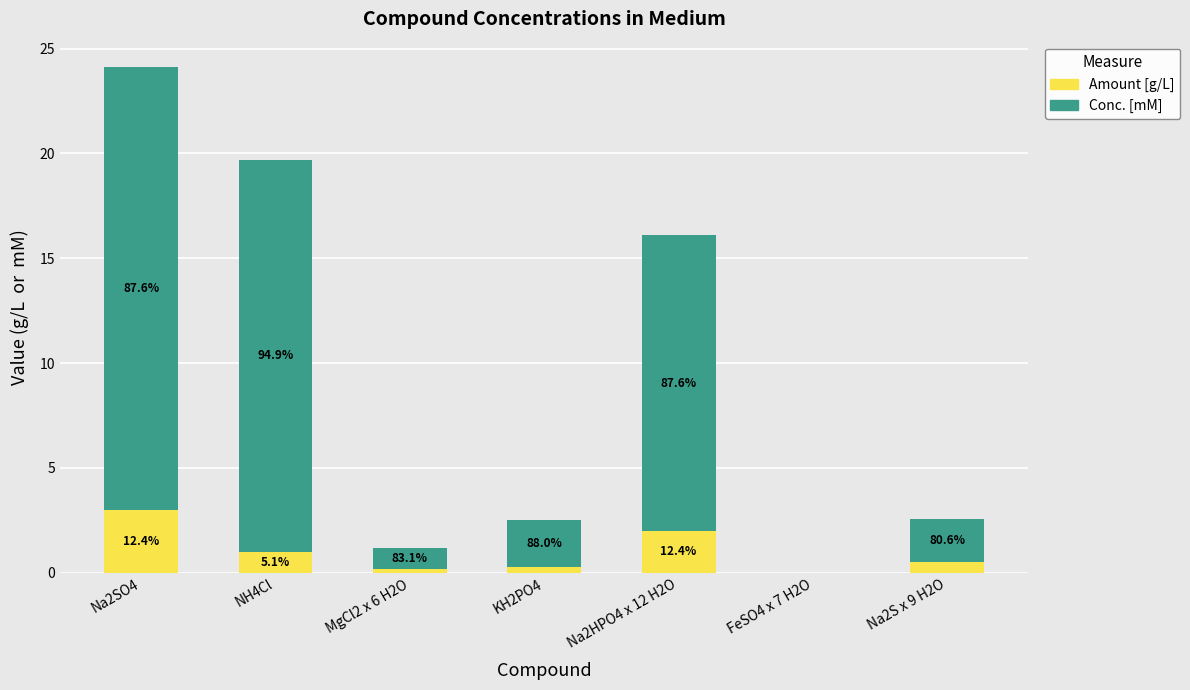

What is the approximate value of Amount [g/L] at KH2PO4?

0.3